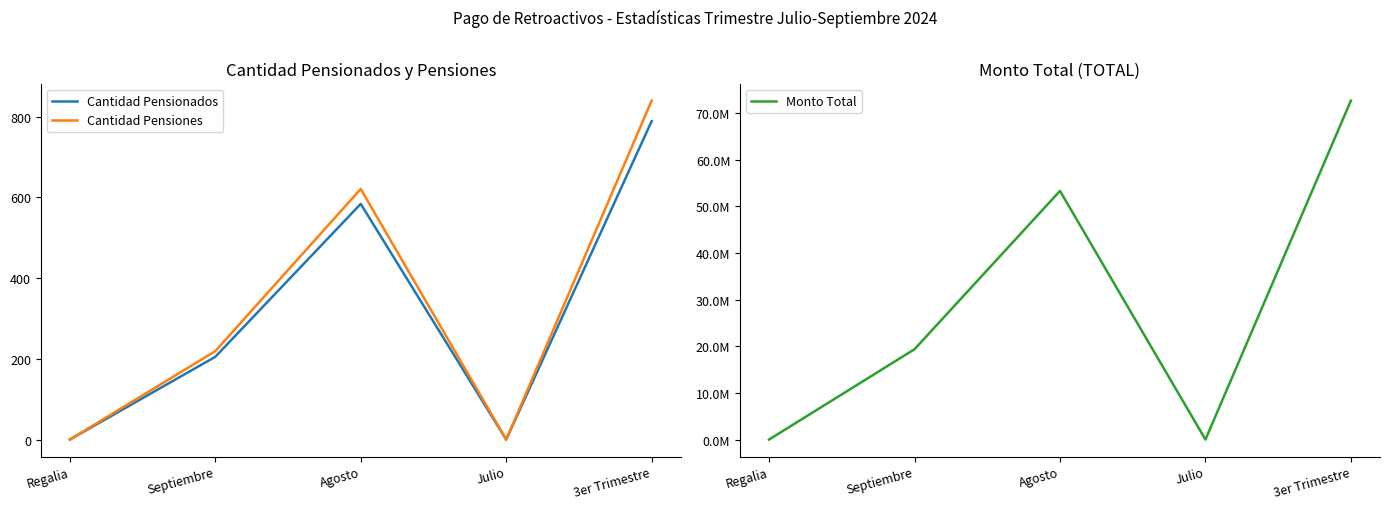

How many values in Cantidad Pensiones are above zero?

3